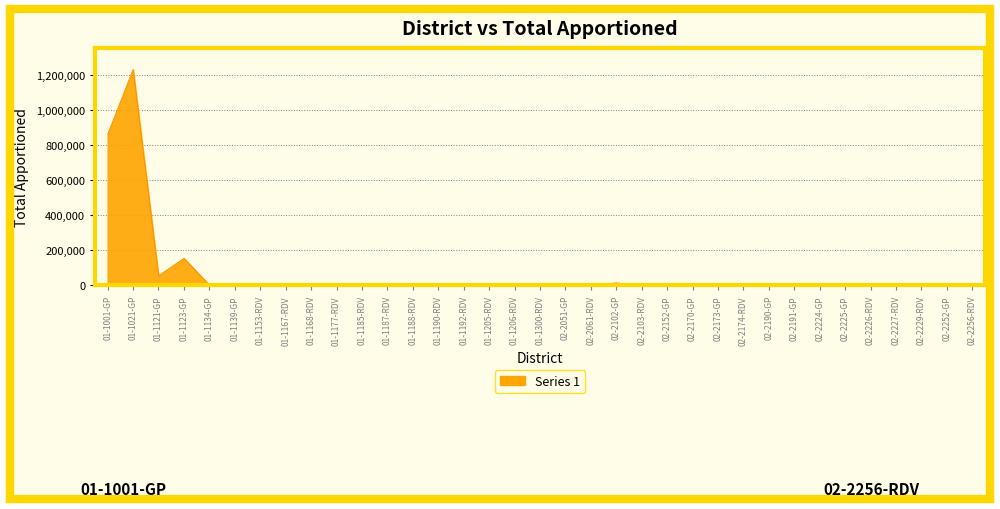

At which label is the value closest to 616770?

01-1001-GP